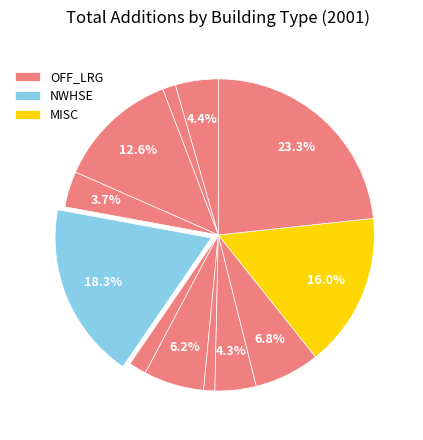

How many segments does this pie chart have?

12